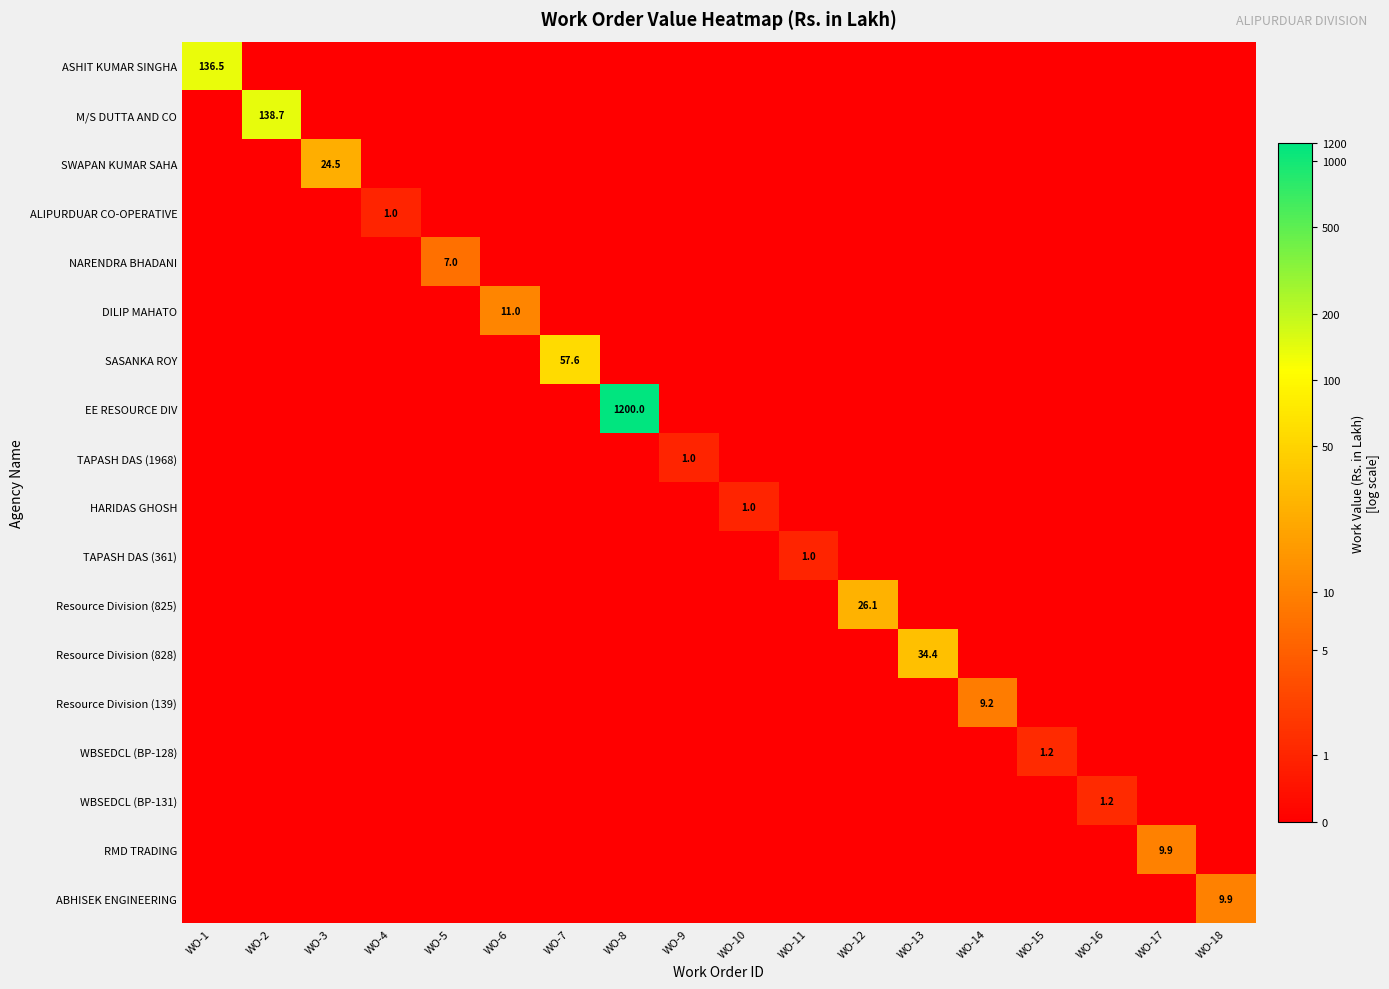

Which series has the widest spread of values?

EE RESOURCE DIV